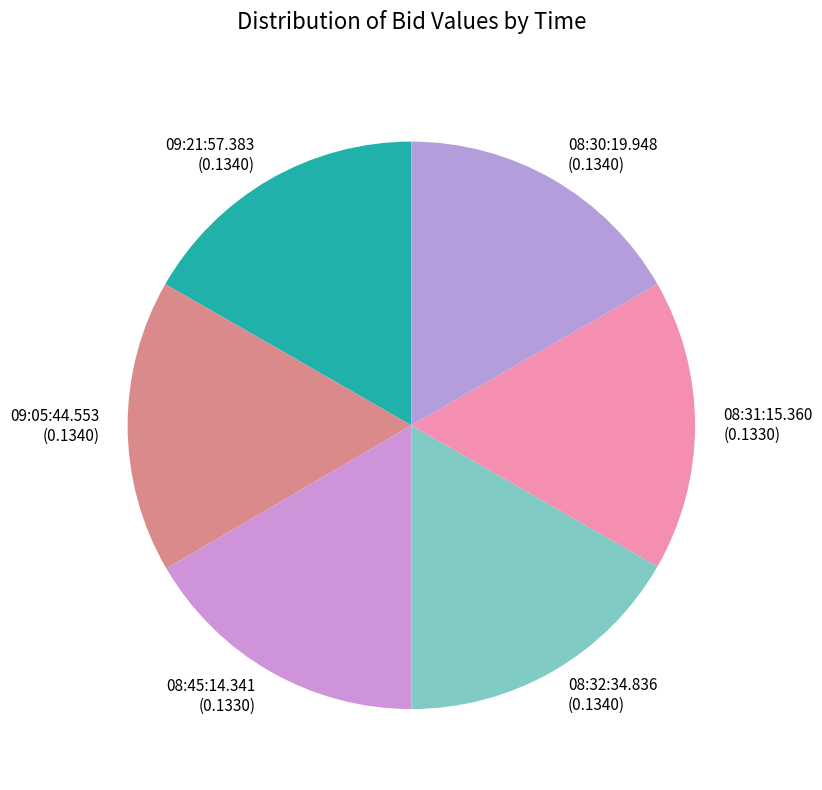

How many slices are in this pie chart?

6